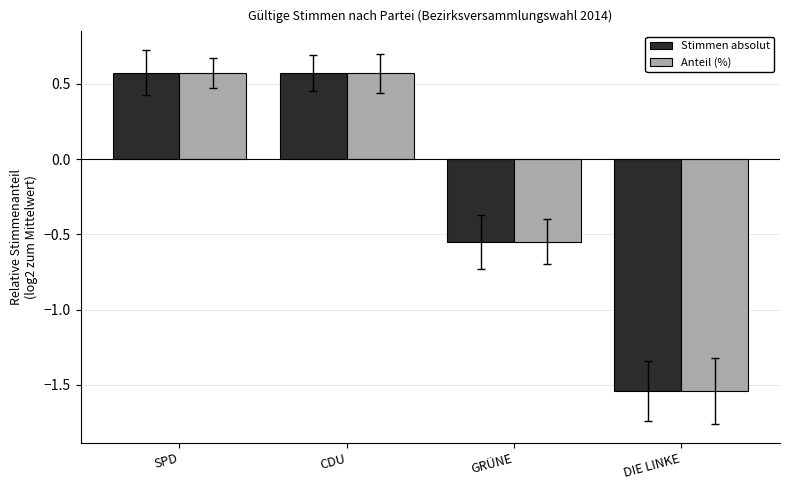

What is the label of the 2nd bar from the left?

CDU